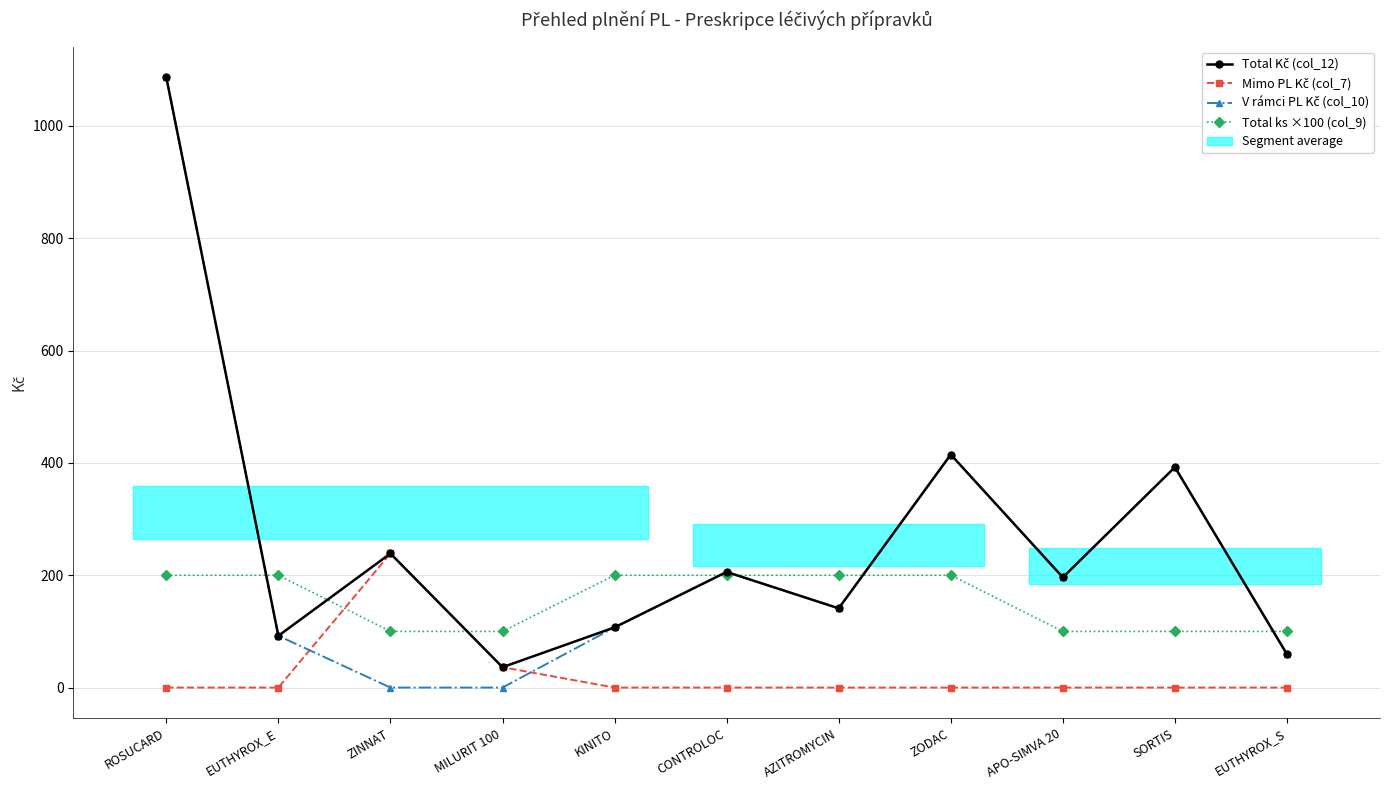

The value of Mimo PL Kč (col_7) at APO-SIMVA 20 is 0.0. True or false?

True